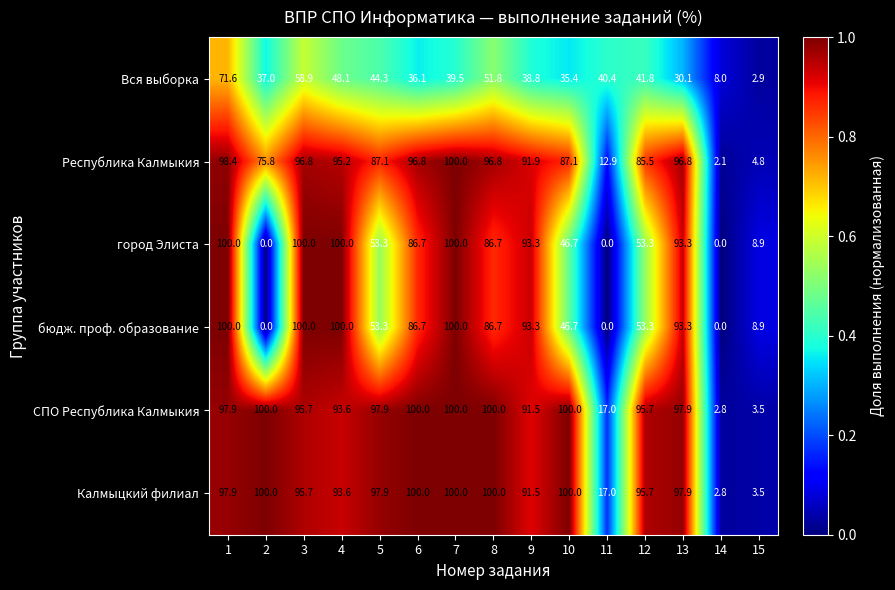

At how many categories does at least one series exceed 73?

12